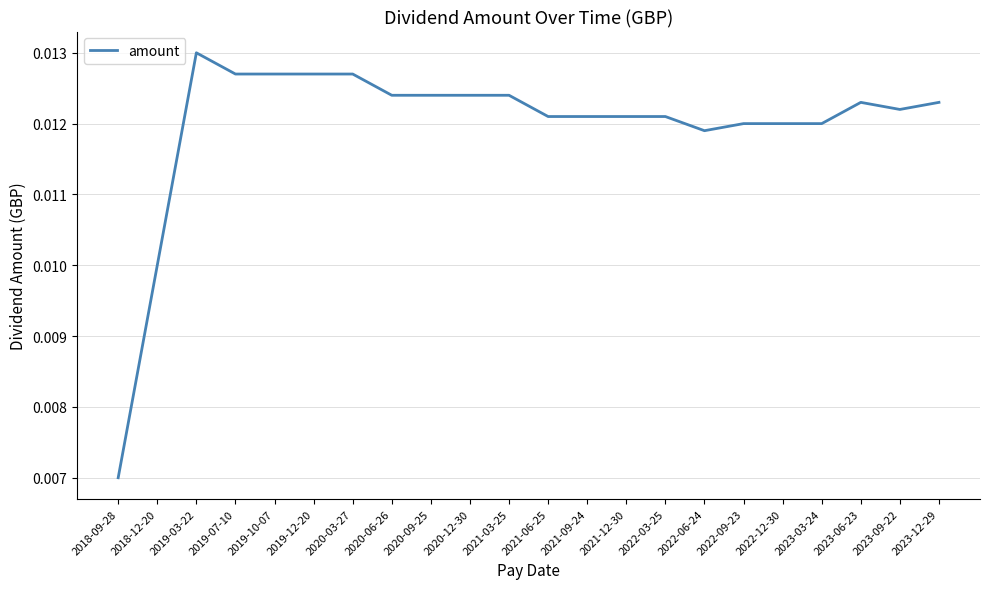

Which has a higher value, 2019-12-20 or 2022-09-23?

2019-12-20